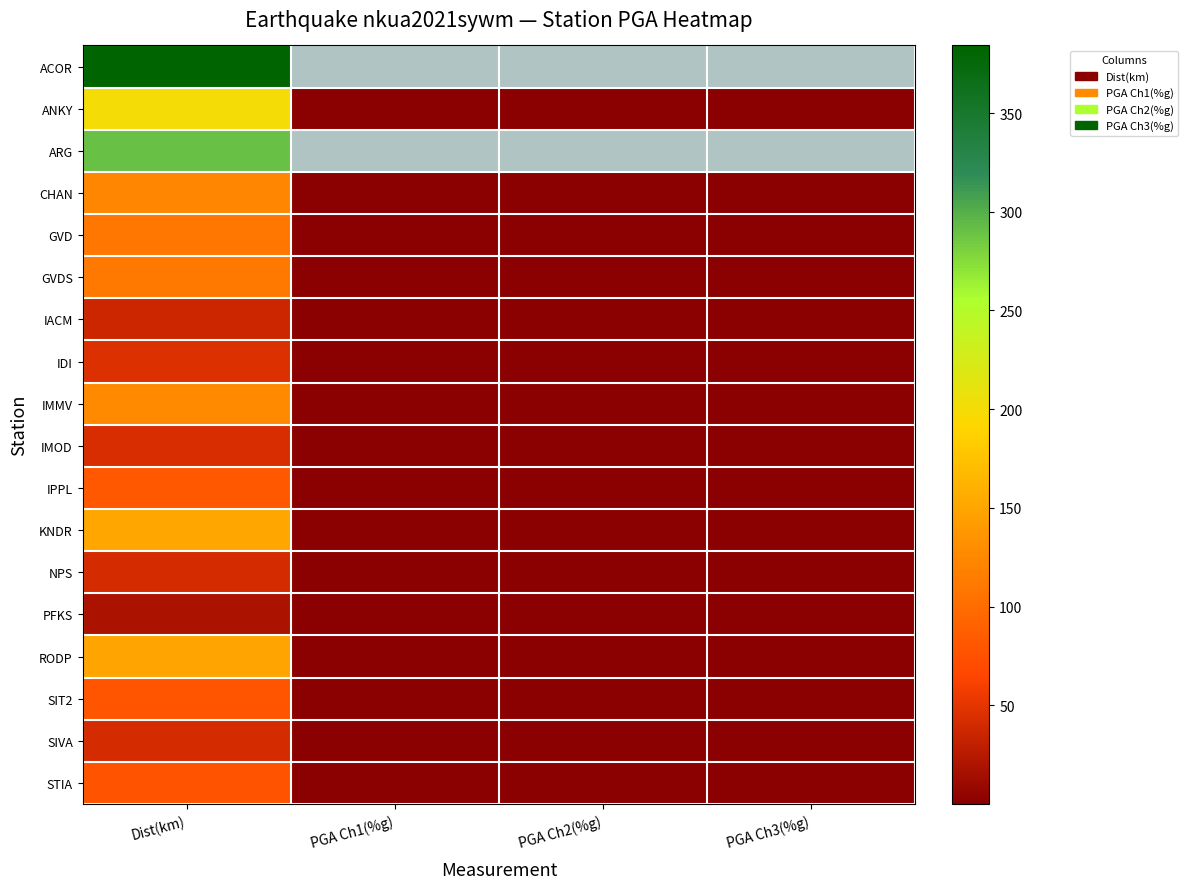

True or false: IMMV has a value of 0.0 at PGA Ch1(%g).

True